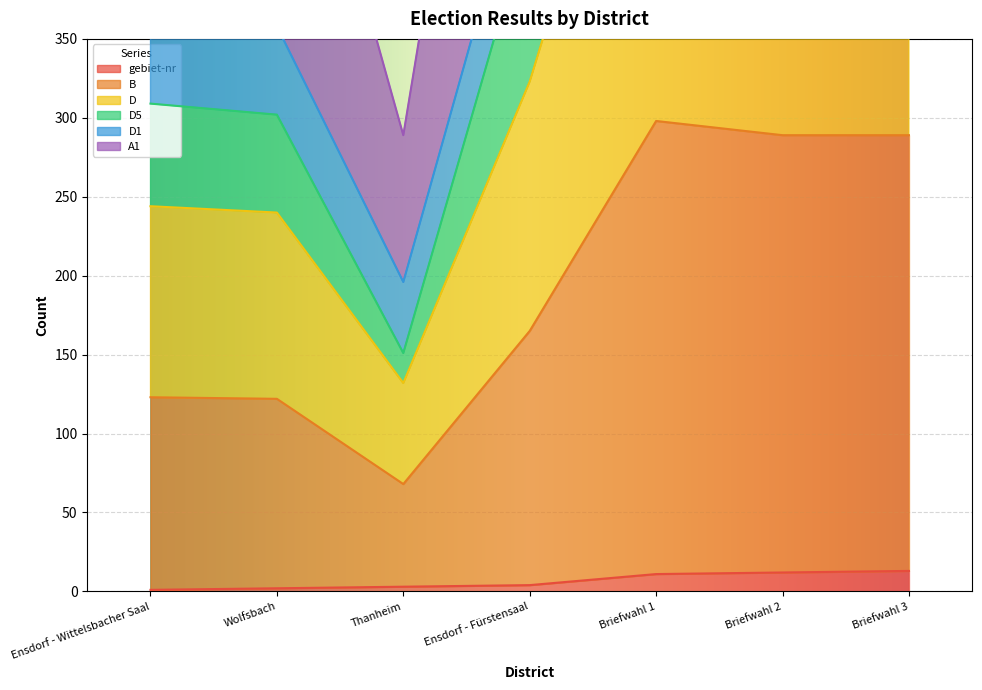

At which category does the chart reach its minimum across all series?

Ensdorf - Wittelsbacher Saal